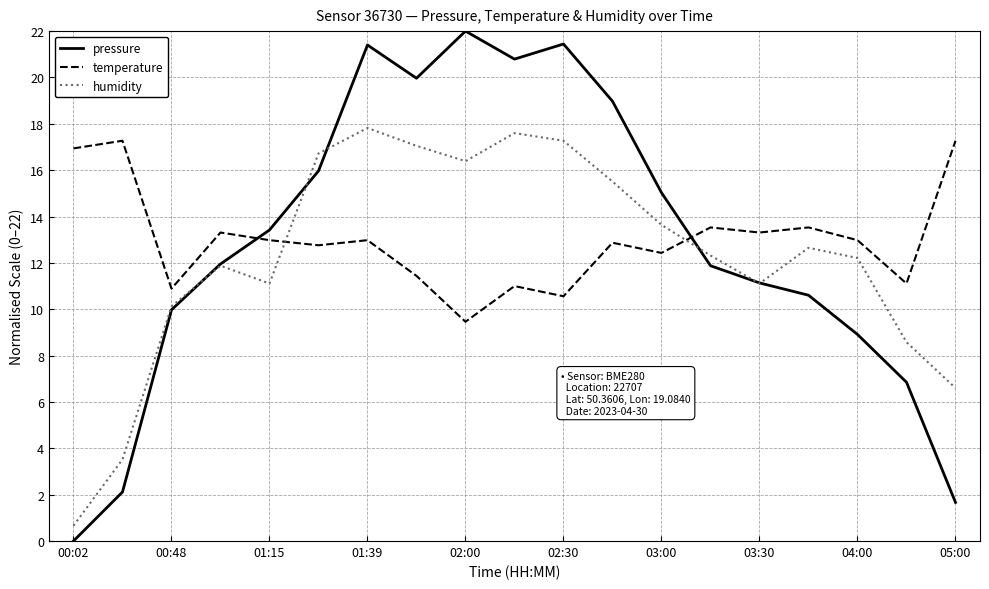

What is the average value of the pressure series?

12.8